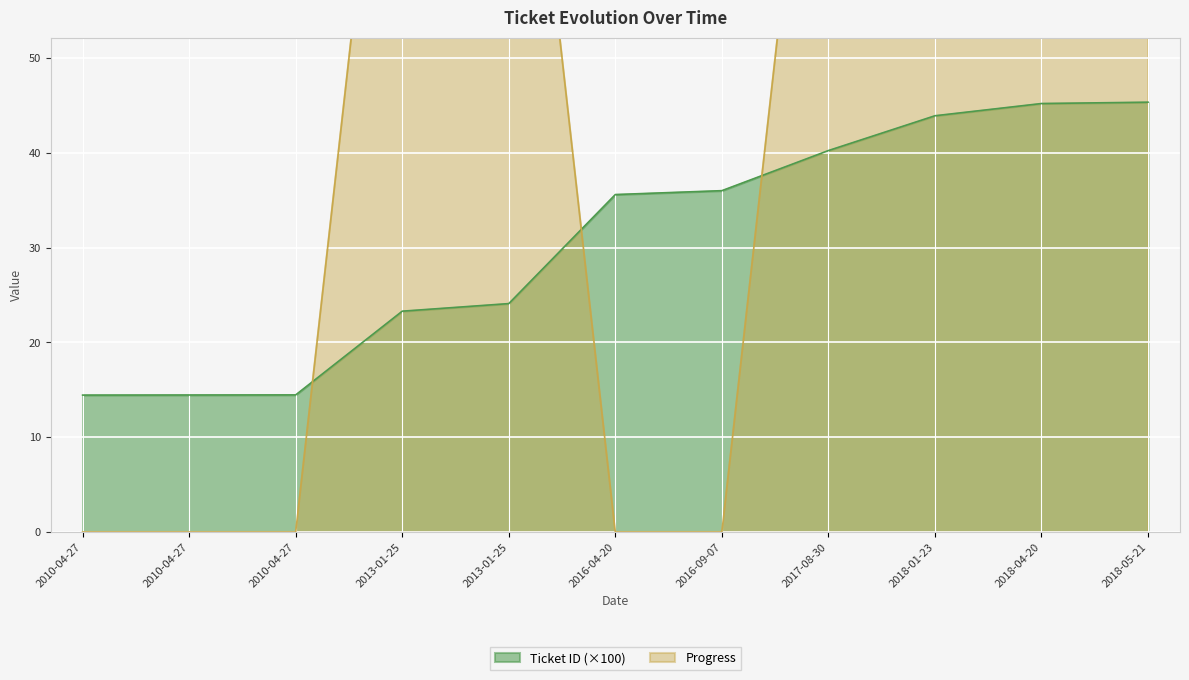

What is the difference between the Ticket ID values at 2018-04-20 and 2018-05-21?

0.1